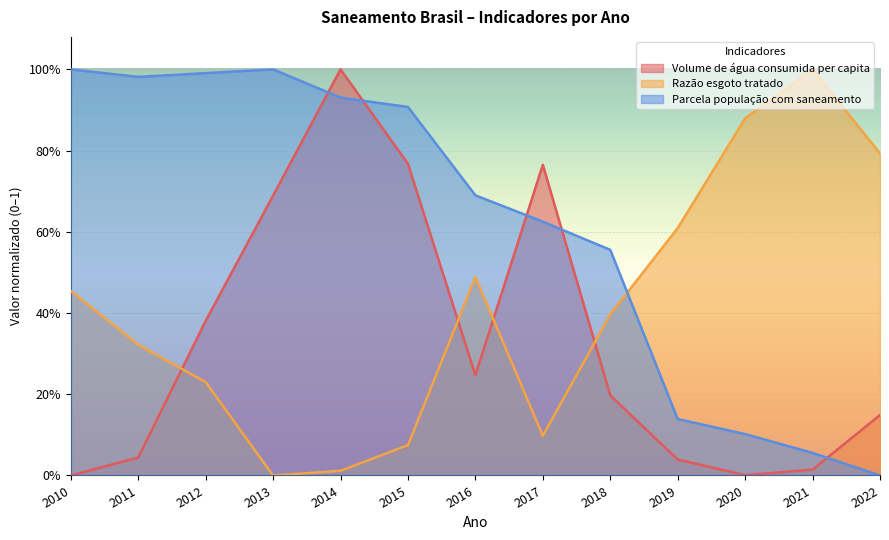

At which label is Volume de água consumida per capita closest to 0?

2010